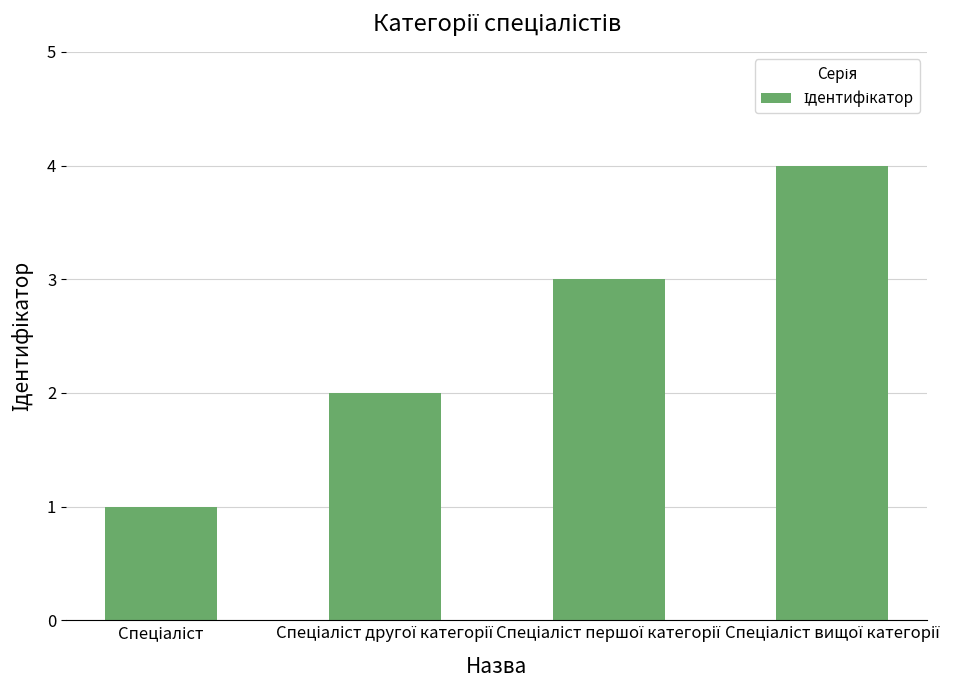

What is the sum of all values?

10